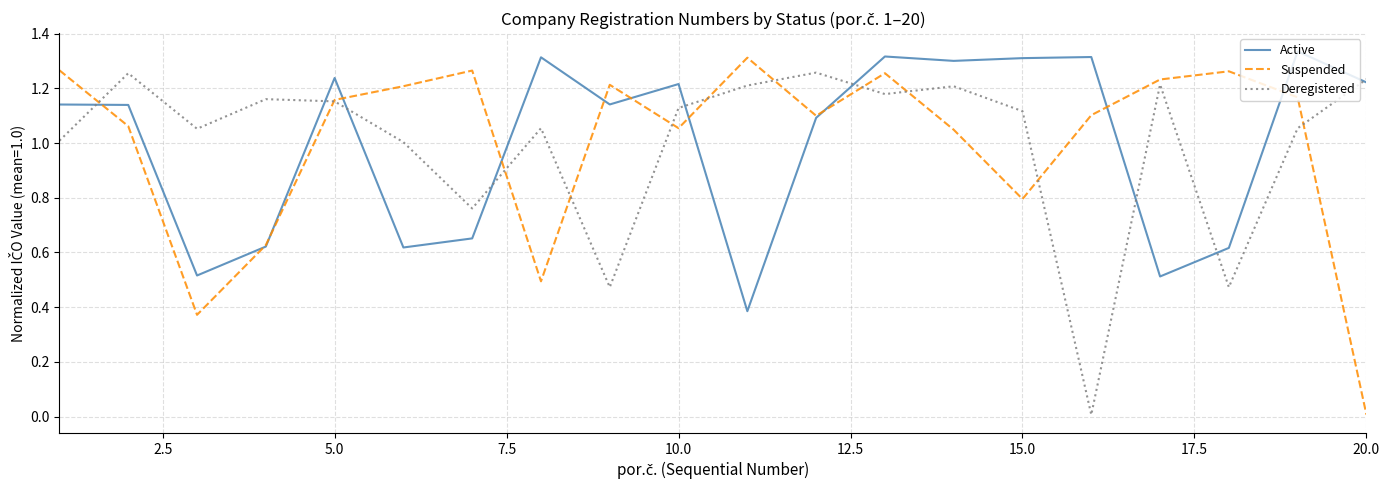

Which category has the lowest value in the Suspended series?

20.0